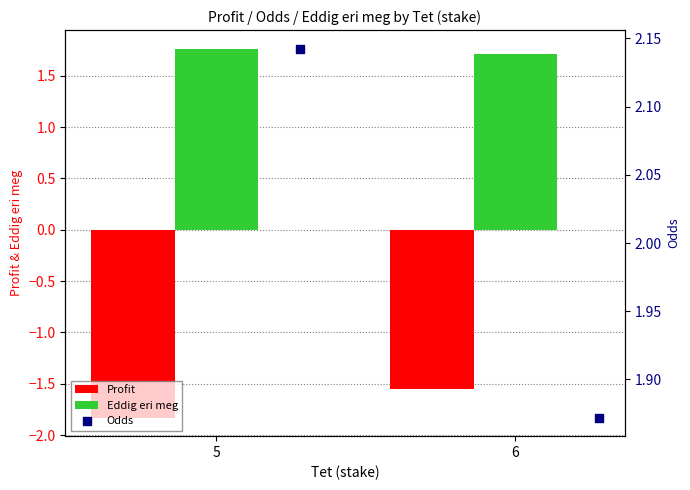

True or false: Profit has a value of -2.0 at 6.

False